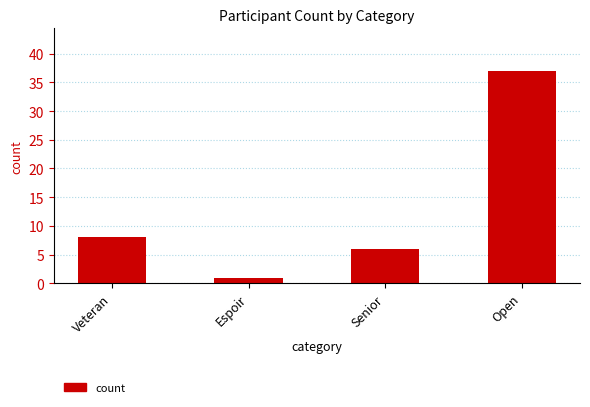

Which category has the highest value across all series?

Open